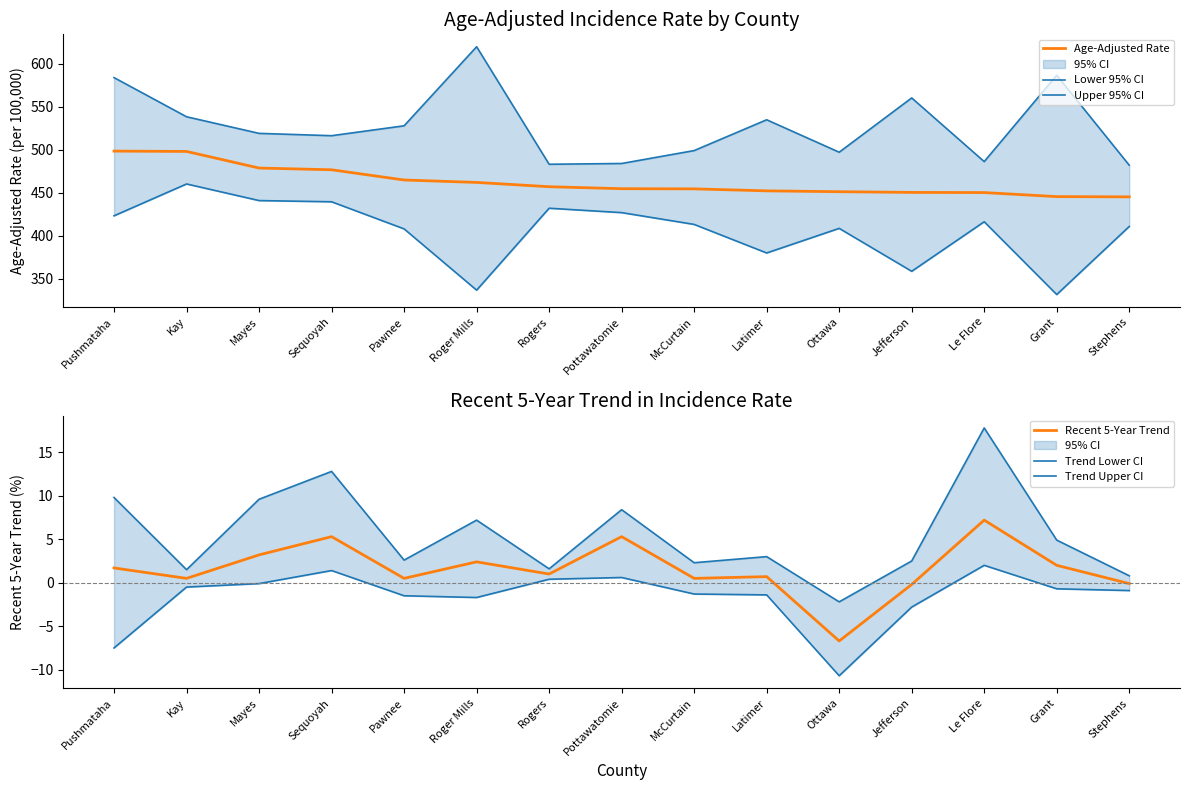

How many lines are shown in the chart?

6